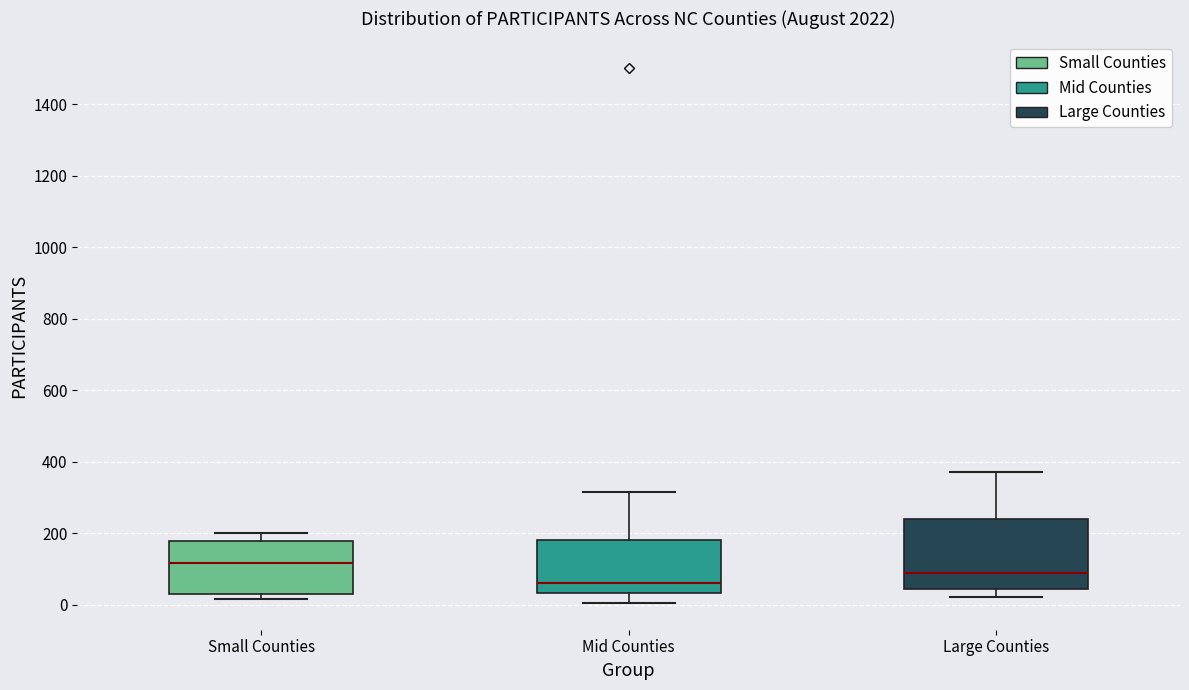

Which box has the highest median line?

Small Counties